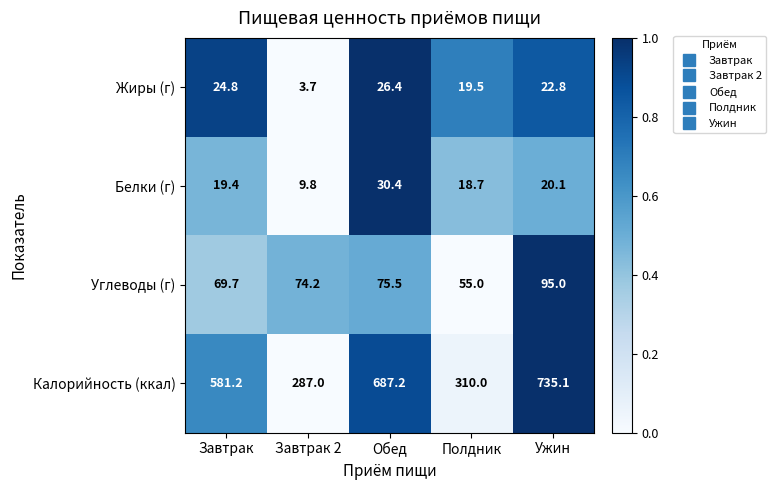

Between Обед and Полдник, which series saw the biggest shift?

Калорийность (ккал)